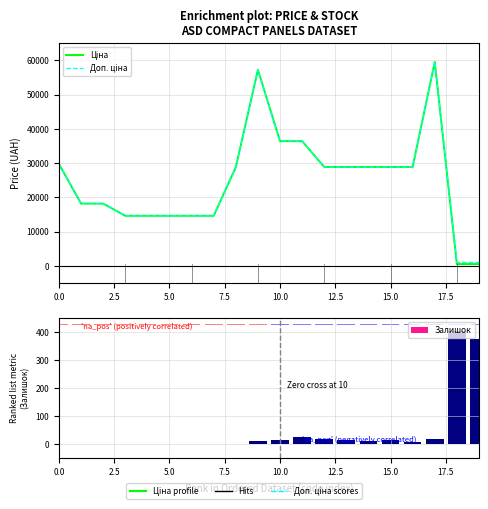

At which label does Залишок first exceed 11?

9